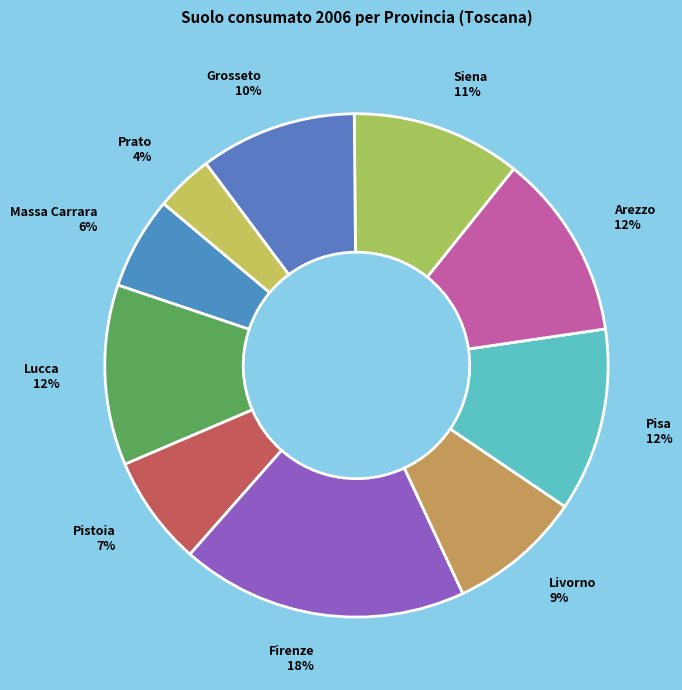

Which slice is the smallest?

Prato